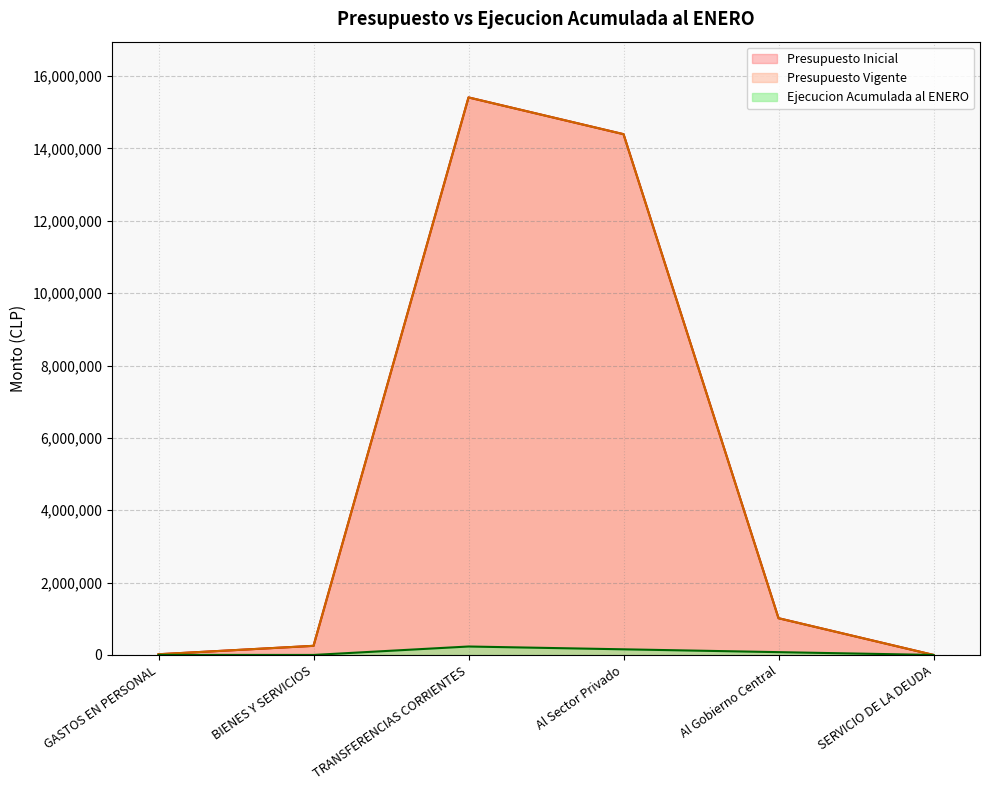

At which label does Ejecucion Acumulada al ENERO reach its minimum?

BIENES Y SERVICIOS